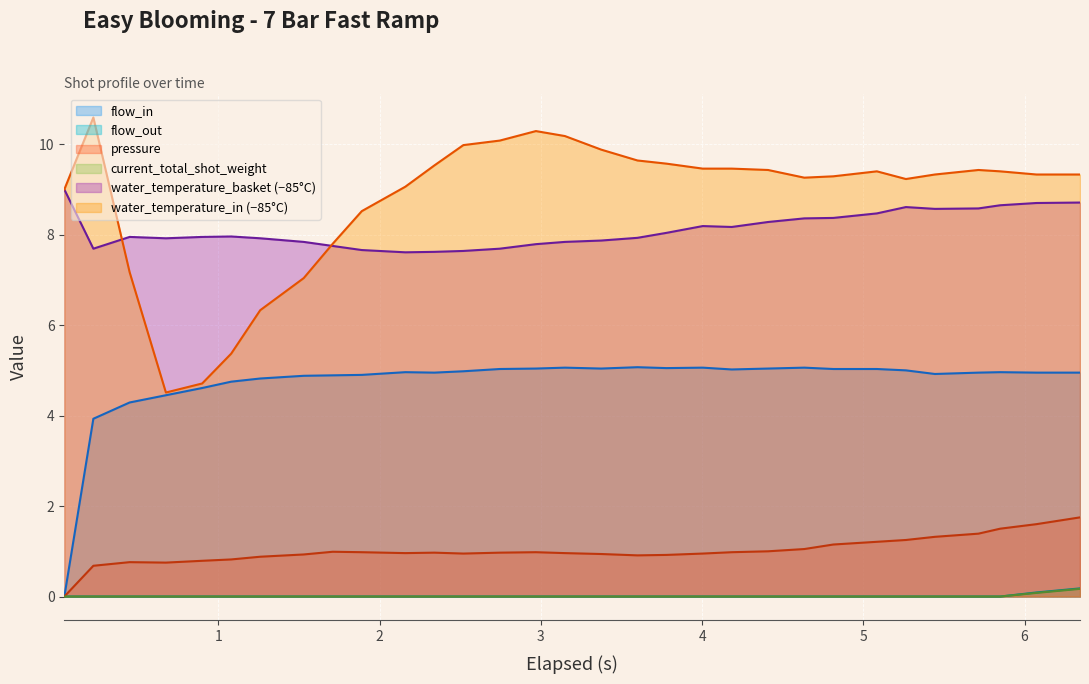

Does the chart display data point markers on the line(s)?

No